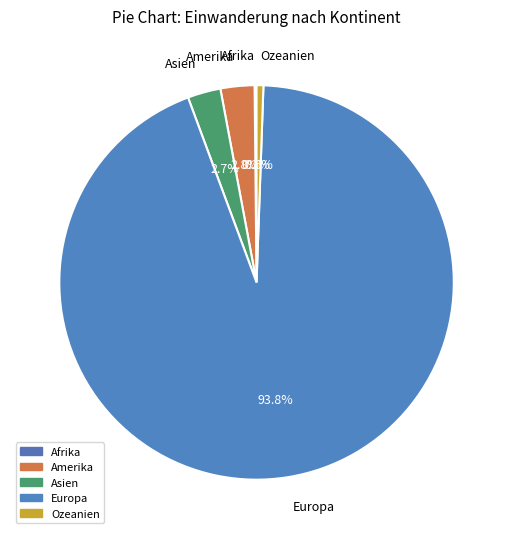

Which slice is the largest?

Europa